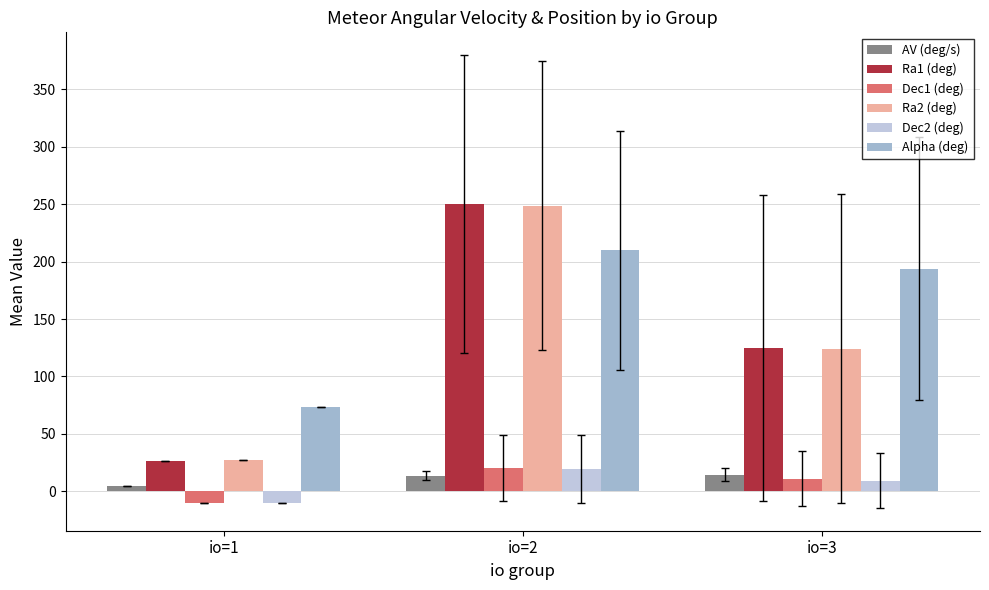

Which series has the largest total across all categories?

Alpha (deg)